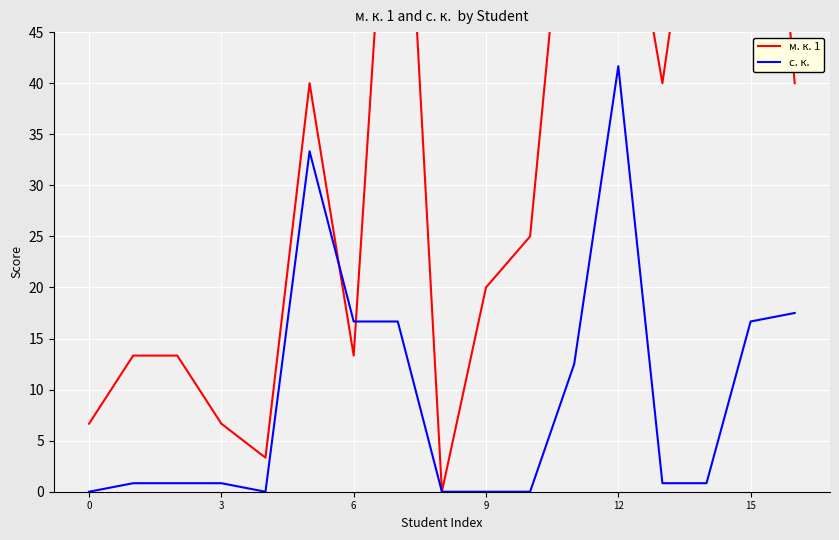

At 9, list the series in order from largest to smallest.

м. к. 1, с. к. 